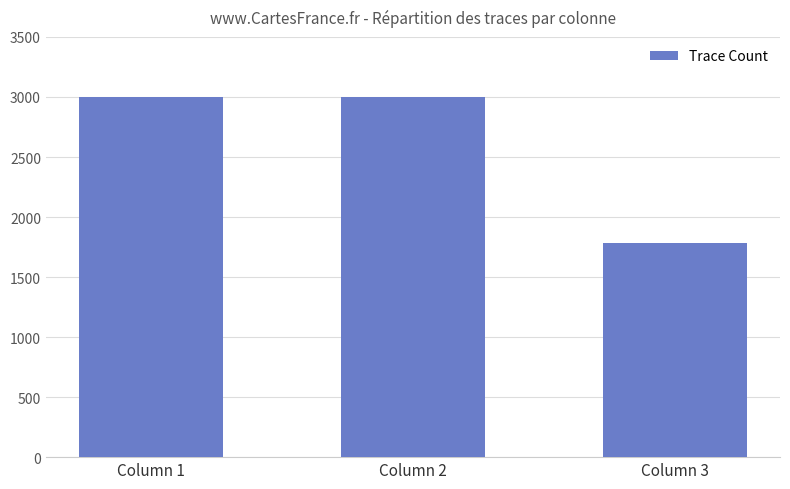

What is the sum of the values at Column 1 and Column 2?

6000